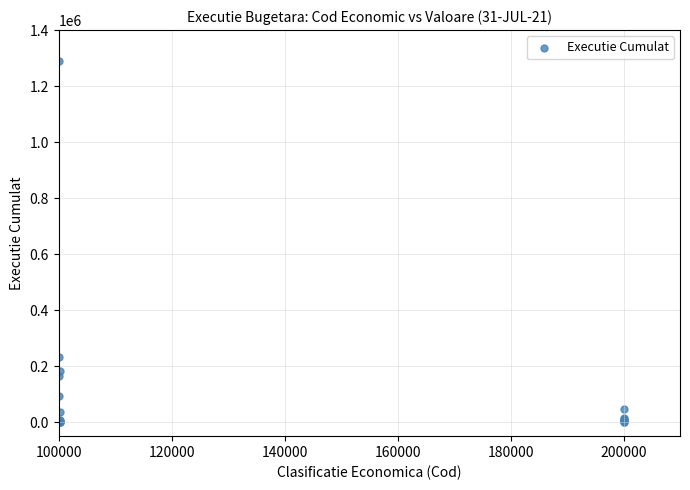

What Y value in the scatter plot is closest to 643998?

232215.0